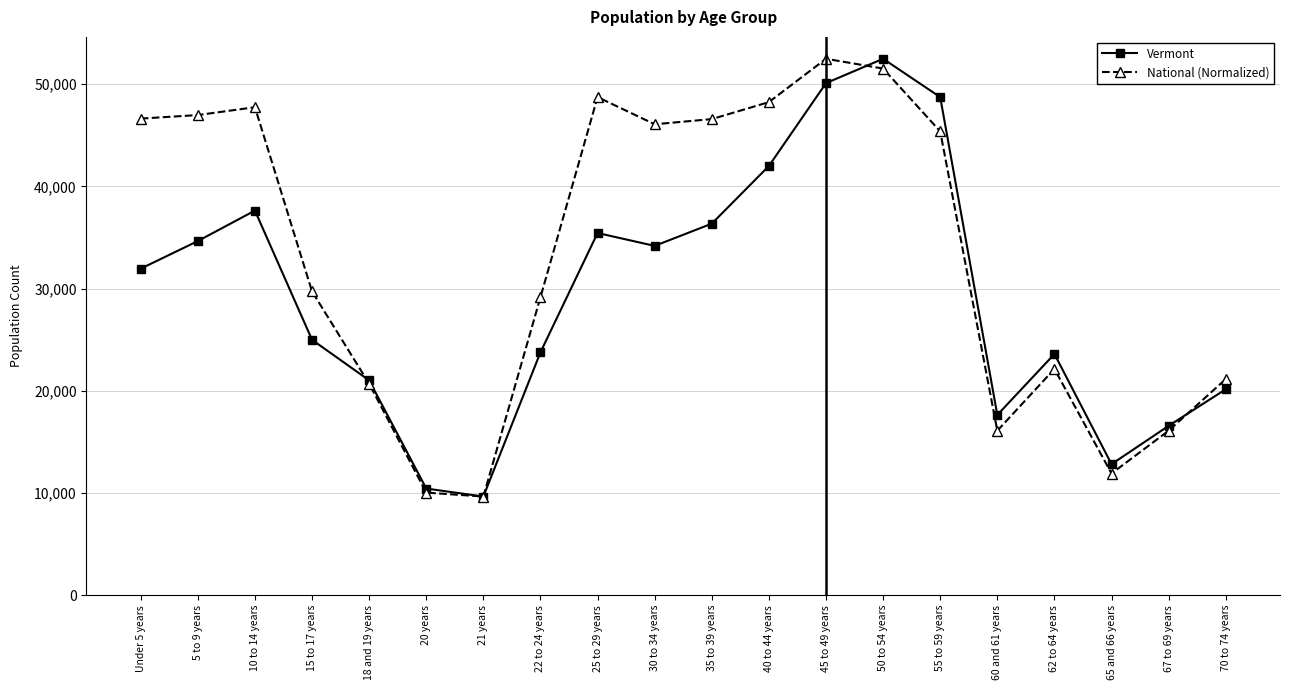

What is the value of the Vermont point at the 13th from the left?

50110.0